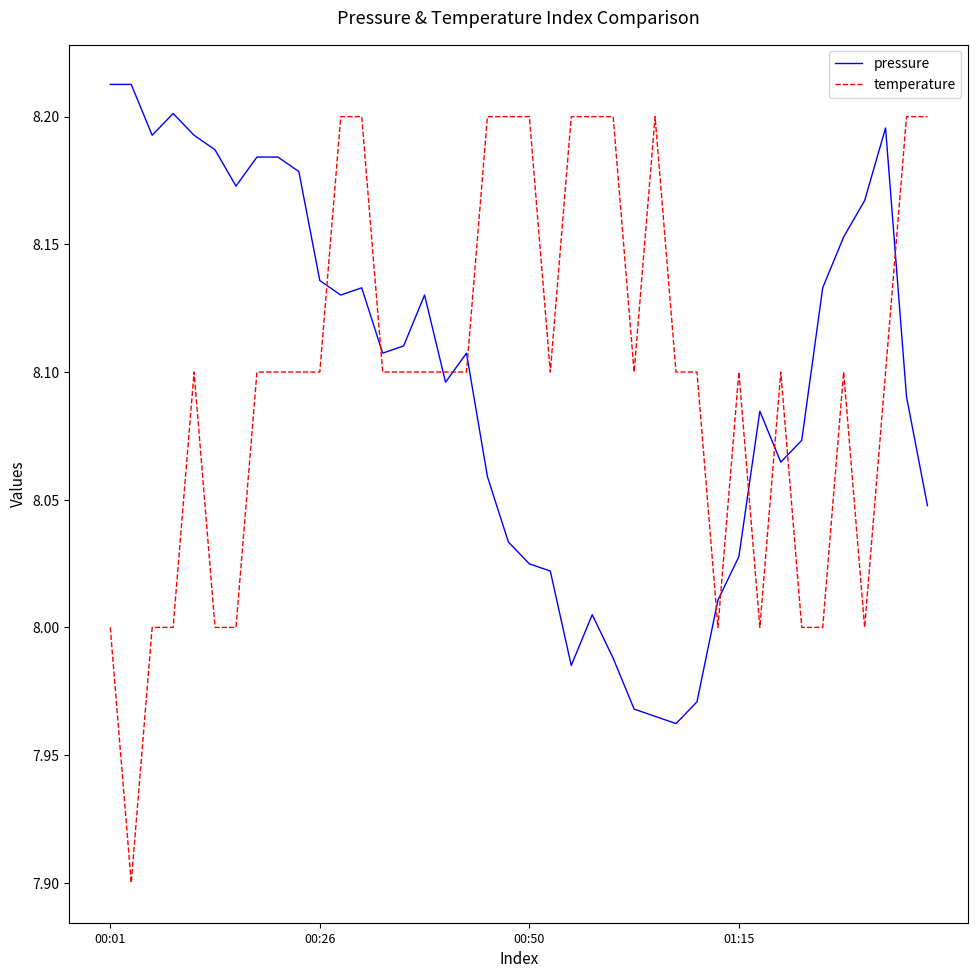

How many lines are shown in the chart?

2